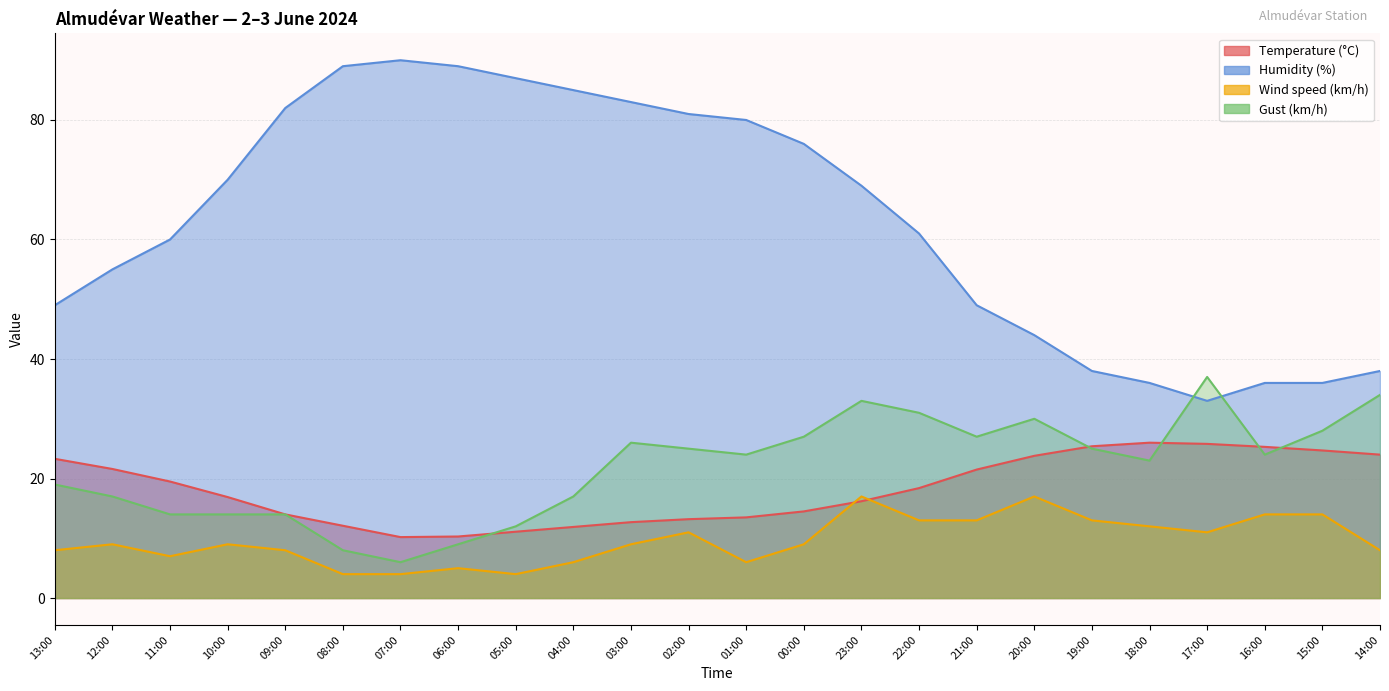

How many times do Temperature (°C) and Wind speed (km/h) cross each other?

2